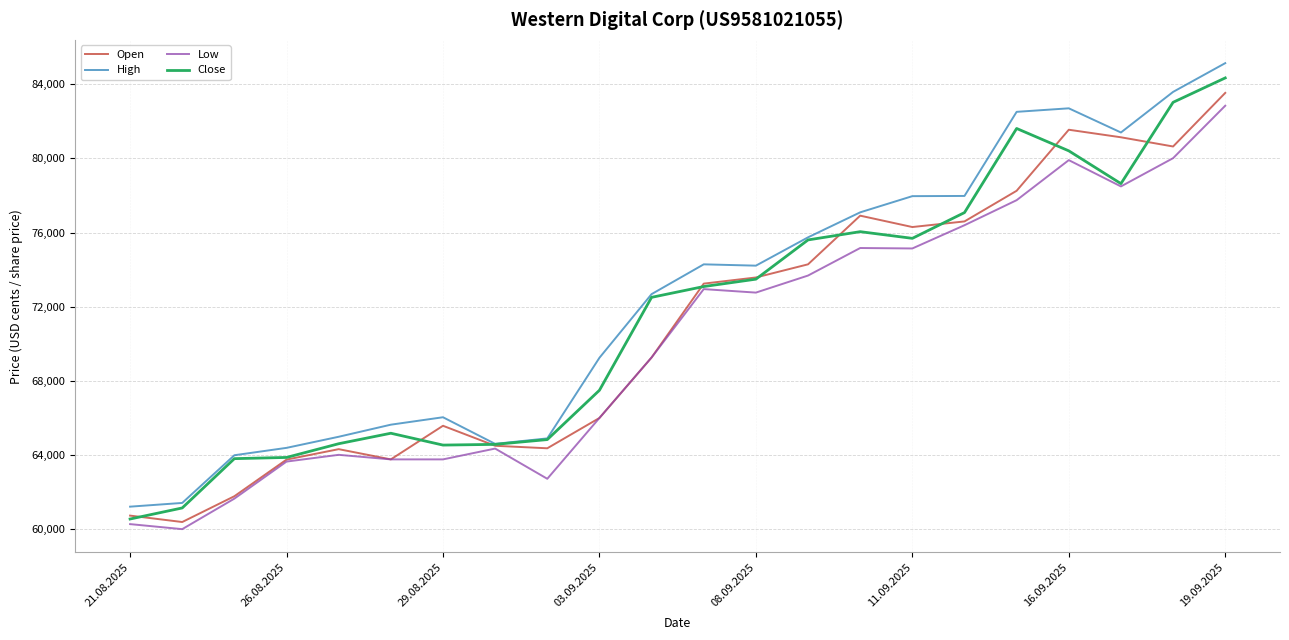

Which series has the largest range (max minus min)?

High